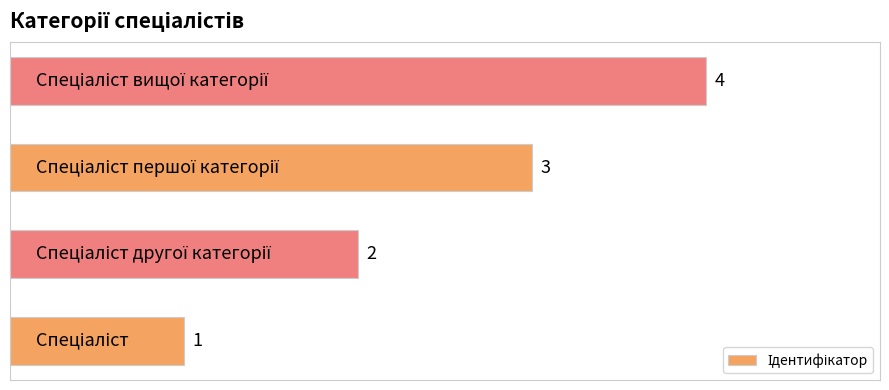

Count the values in the range 2 to 4.

3